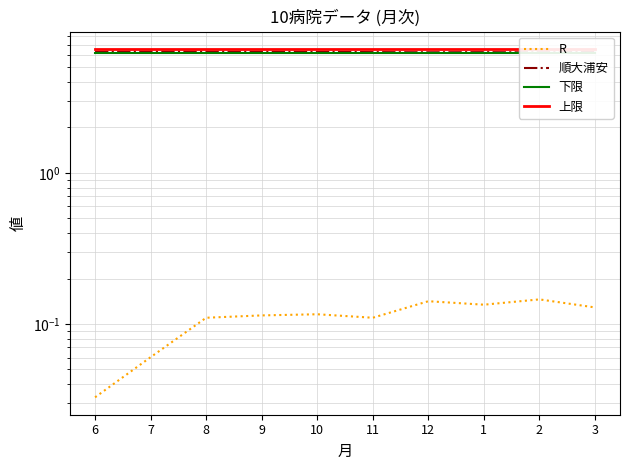

Does the chart have visible grid lines?

Yes